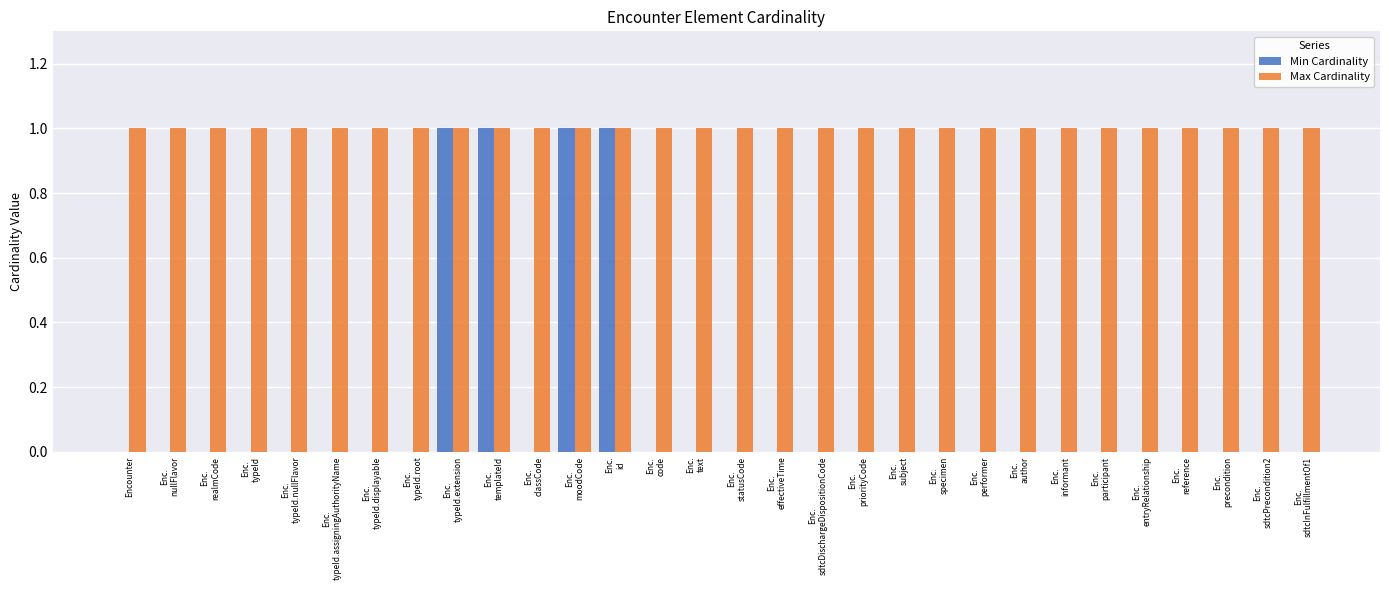

Count the Min Cardinality values in the range 0 to 1.

30